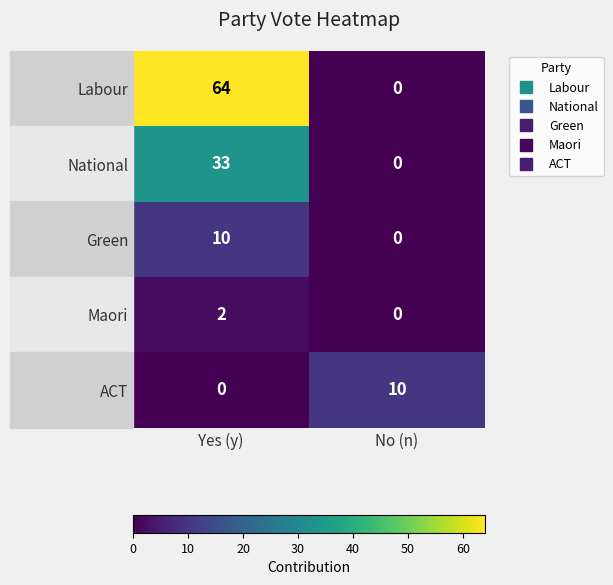

What is the difference between the Green values at Yes (y) and No (n)?

10